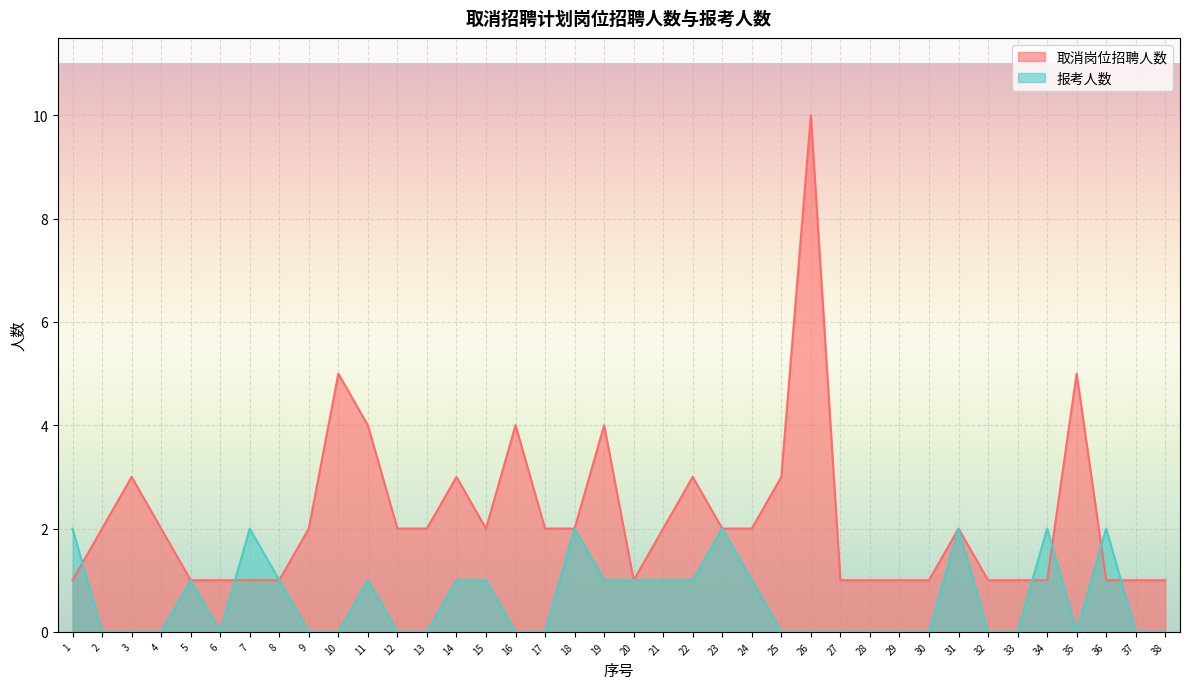

What are all the series names shown in the legend?

取消岗位招聘人数, 报考人数